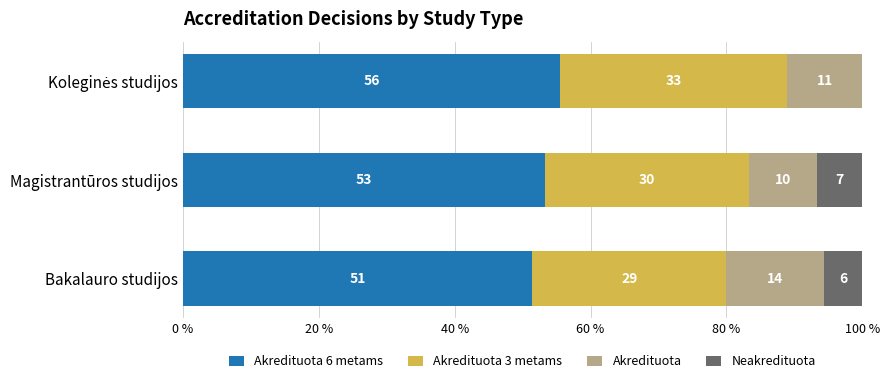

What are all the series names shown in the legend?

Akredituota 6 metams, Akredituota 3 metams, Akredituota, Neakredituota